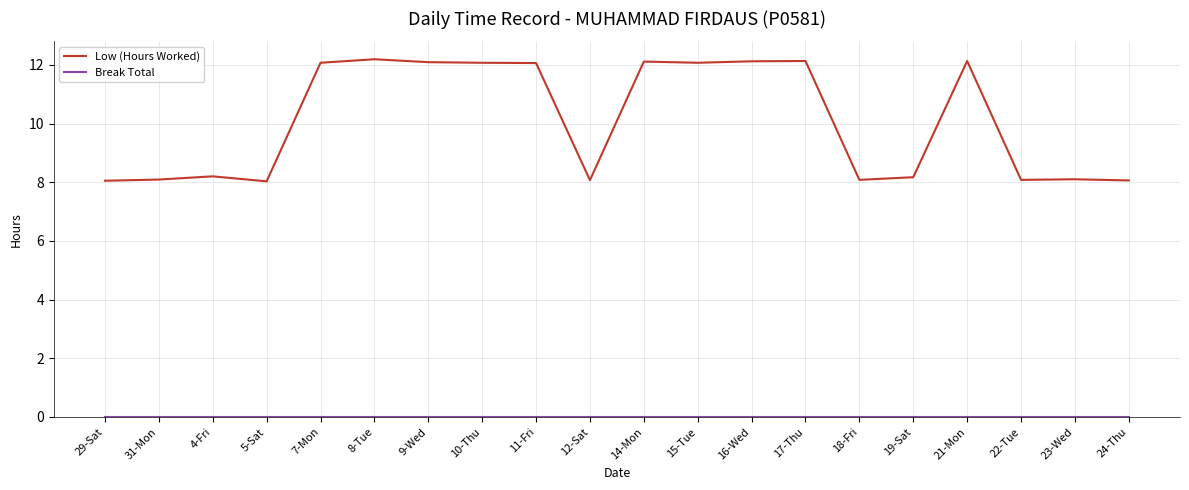

Which series has the widest spread of values?

Low (Hours Worked)